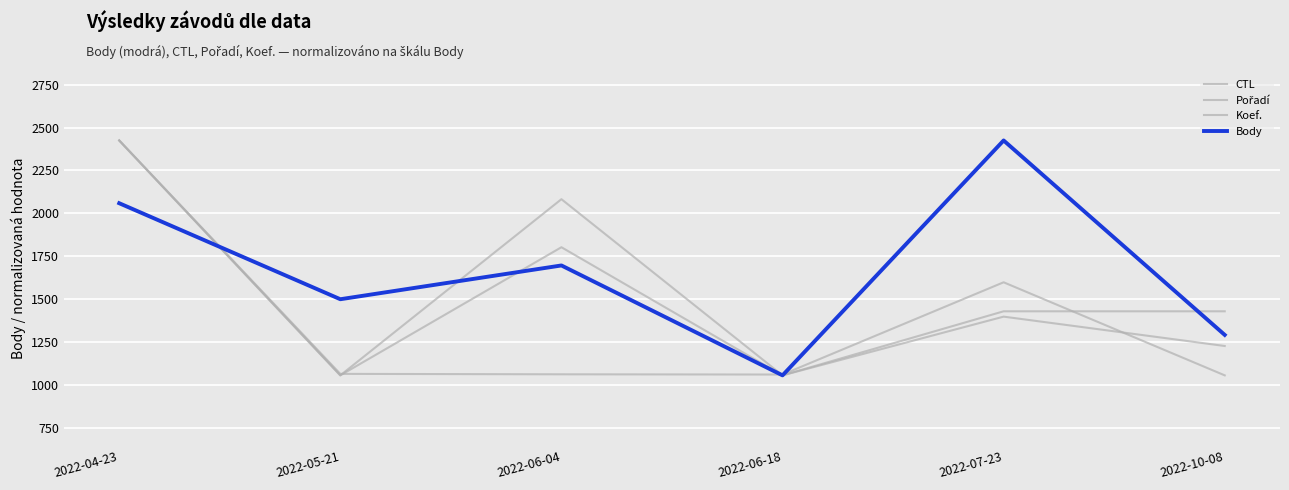

Which series ends up on top after the final intersection of Koef. and CTL?

Koef.